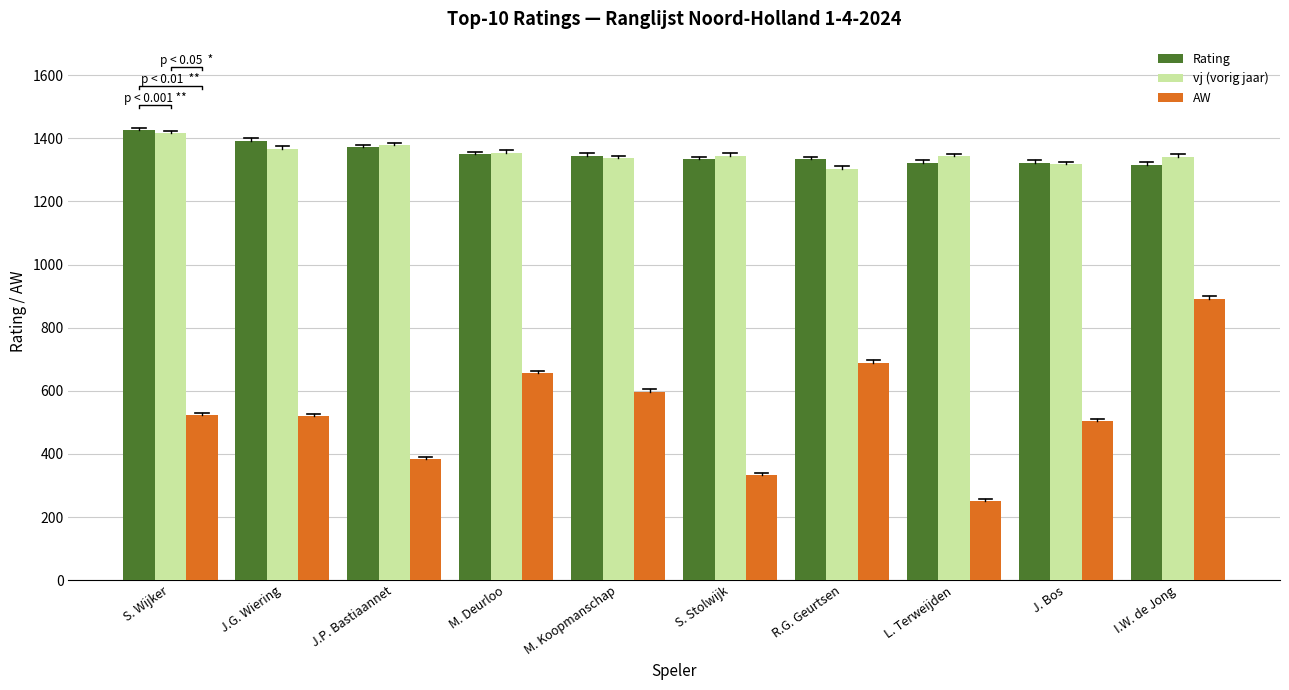

Reading left to right, extract all data points from this chart.

Rating: 1425	1393	1372	1350	1344	1333	1333	1323	1322	1316
vj (vorig jaar): 1416	1367	1378	1355	1337	1344	1303	1343	1318	1341
AW: 523	519	383	656	597	332	688	250	504	892